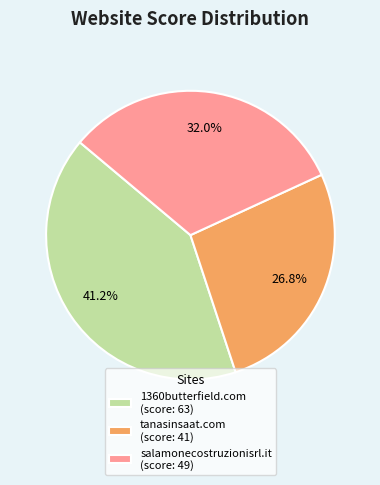

True or false: salamonecostruzionisrl.it accounts for 32% of the total.

True